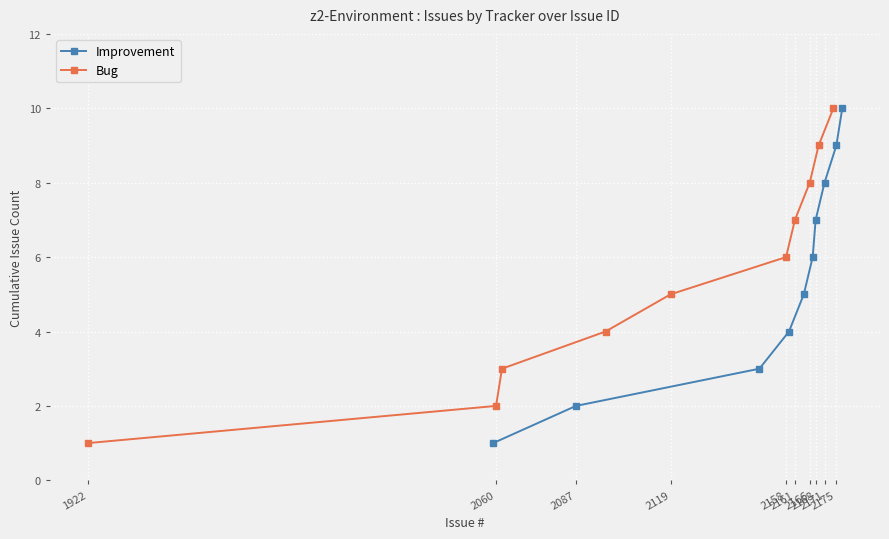

What is the value of the Improvement point at the 3rd from the left?

3